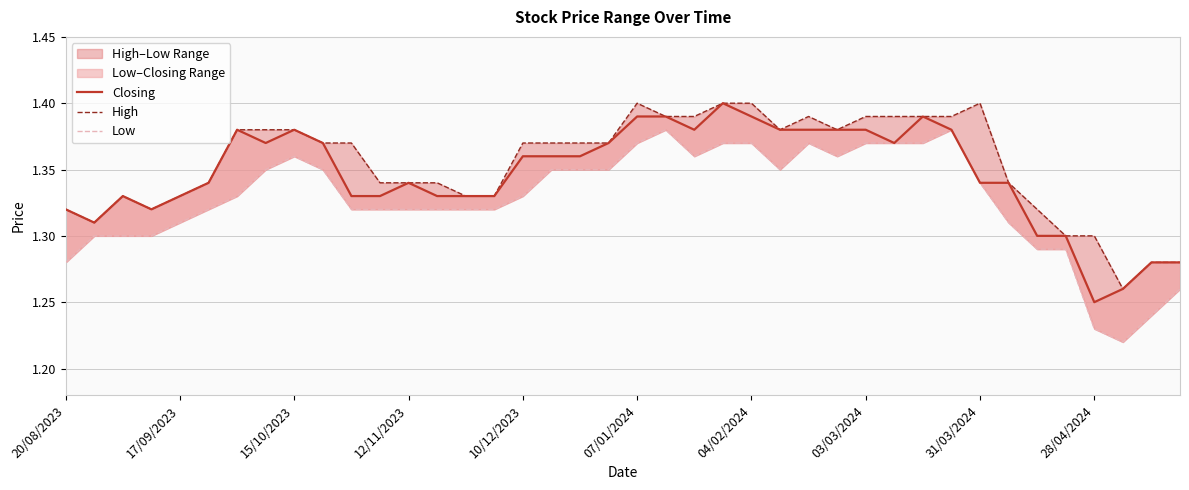

How many High values are between 1 and 2?

40